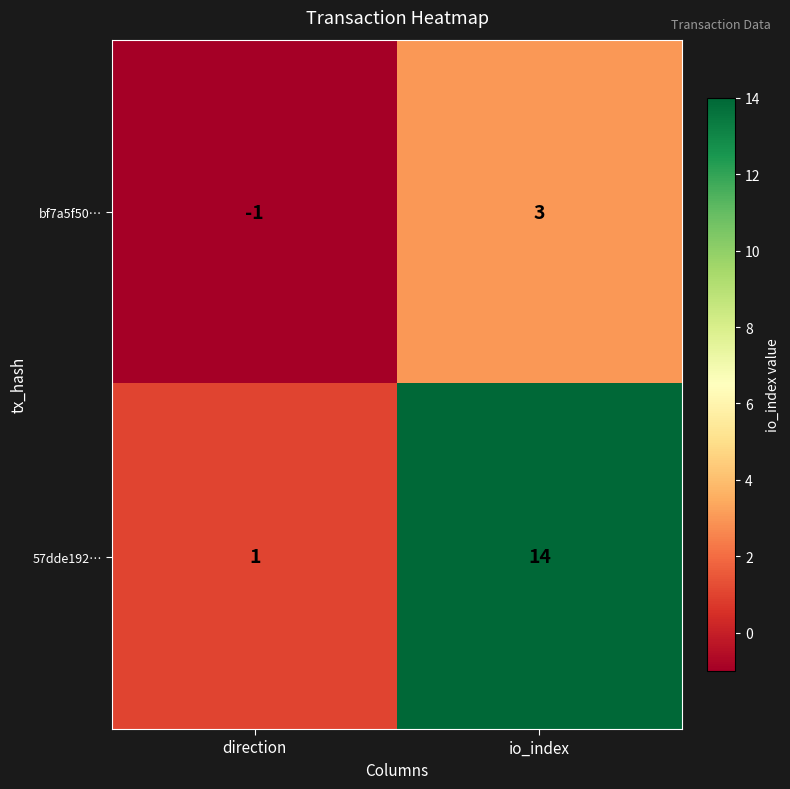

What is the maximum value shown in the chart?

14